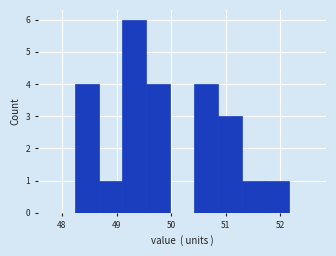

Reading left to right, list every bar in this chart as the range it spans on the x-axis followed by its height. Neither the bar edges nor the heights are printed on the chart, so give them approximately, as read against the axes.

47.8 to 48.2: 0
48.2 to 48.7: 4
48.7 to 49.1: 1
49.1 to 49.5: 6
49.5 to 50.0: 4
50.0 to 50.4: 0
50.4 to 50.9: 4
50.9 to 51.3: 3
51.3 to 51.7: 1
51.7 to 52.2: 1
52.2 to 52.6: 0